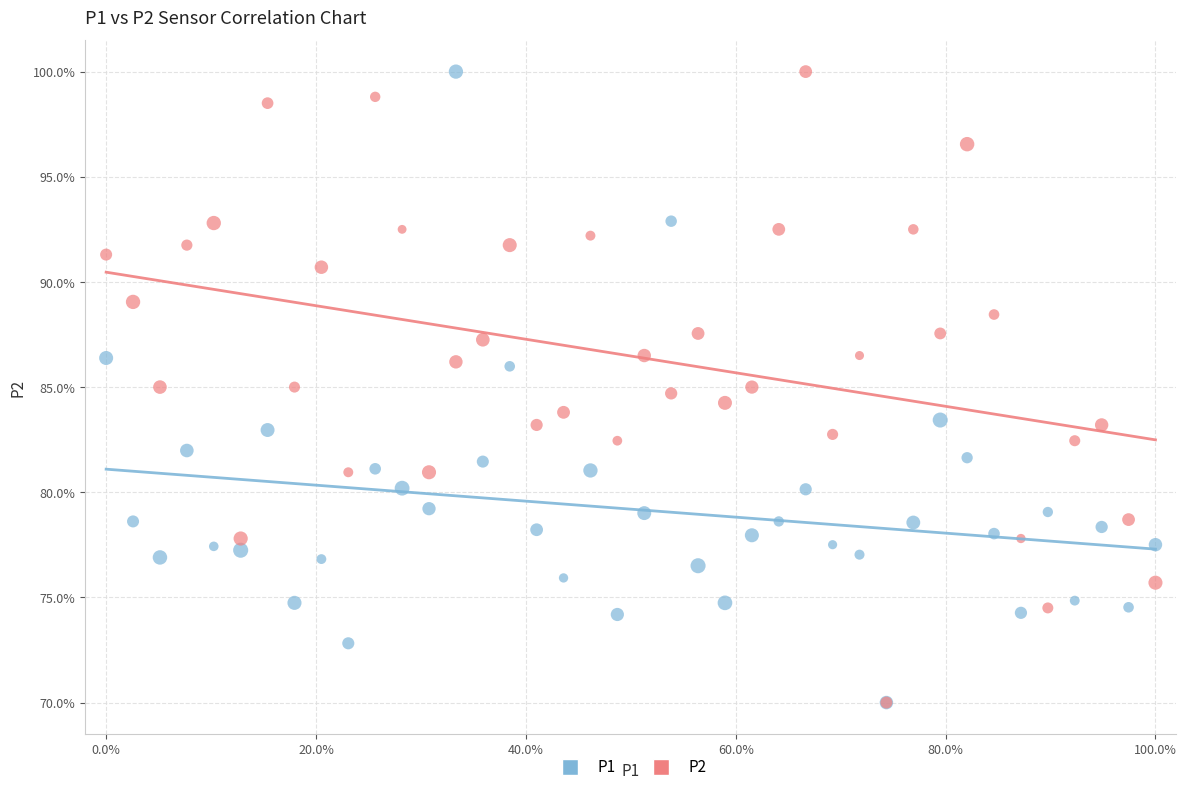

What are all the series names shown in the legend?

P1, P2